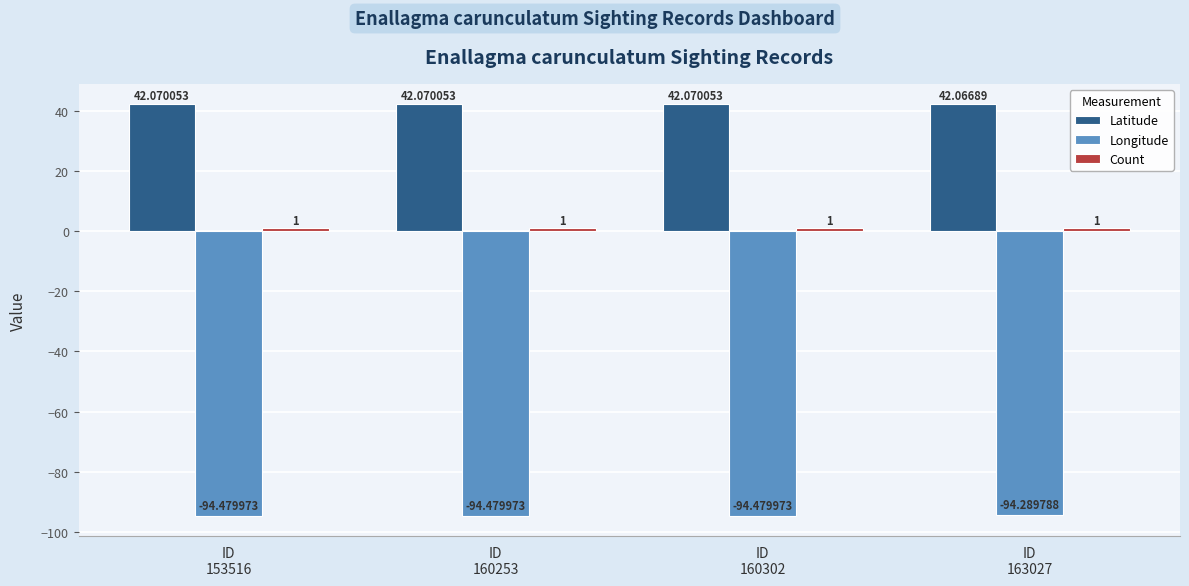

How many categories are shown in the chart?

4